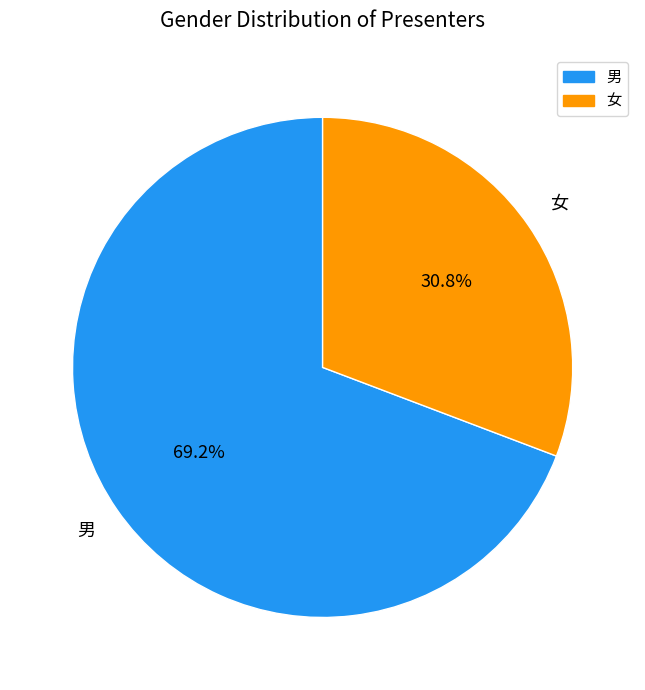

What percentage do 女 and 男 together represent?

100.0%